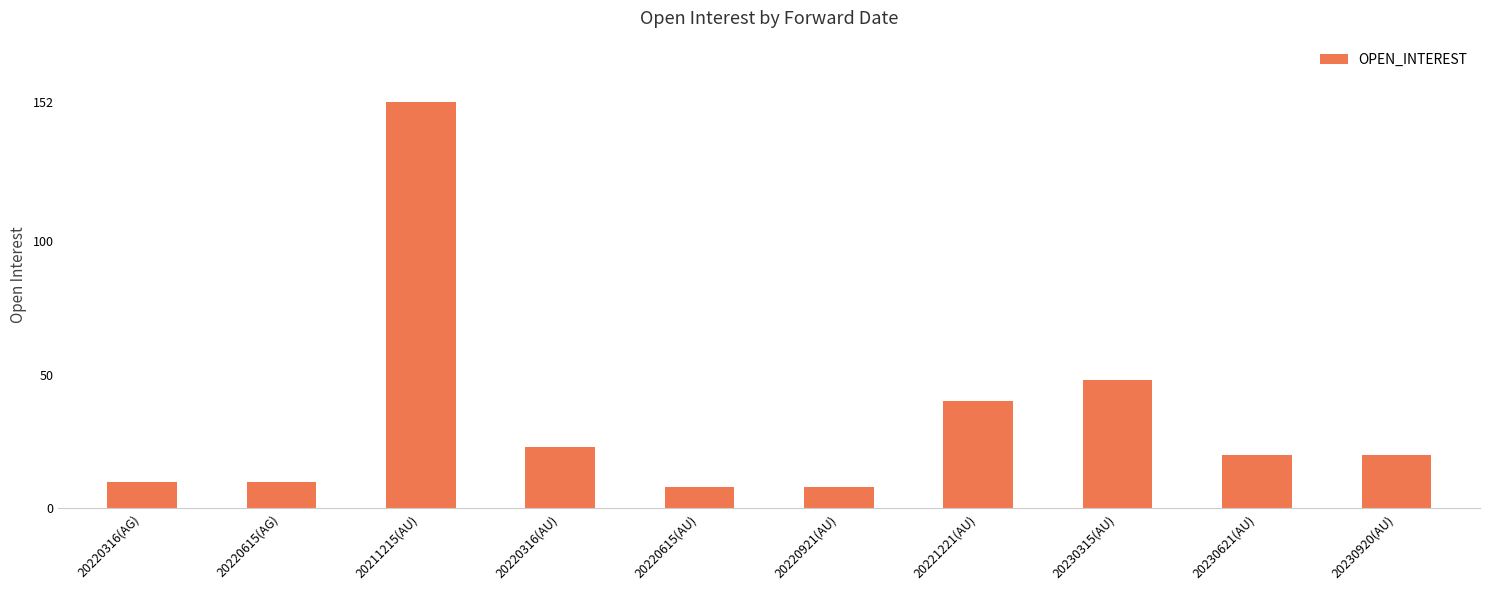

What is the sum of the values at 20230621(AU) and 20221221(AU)?

60